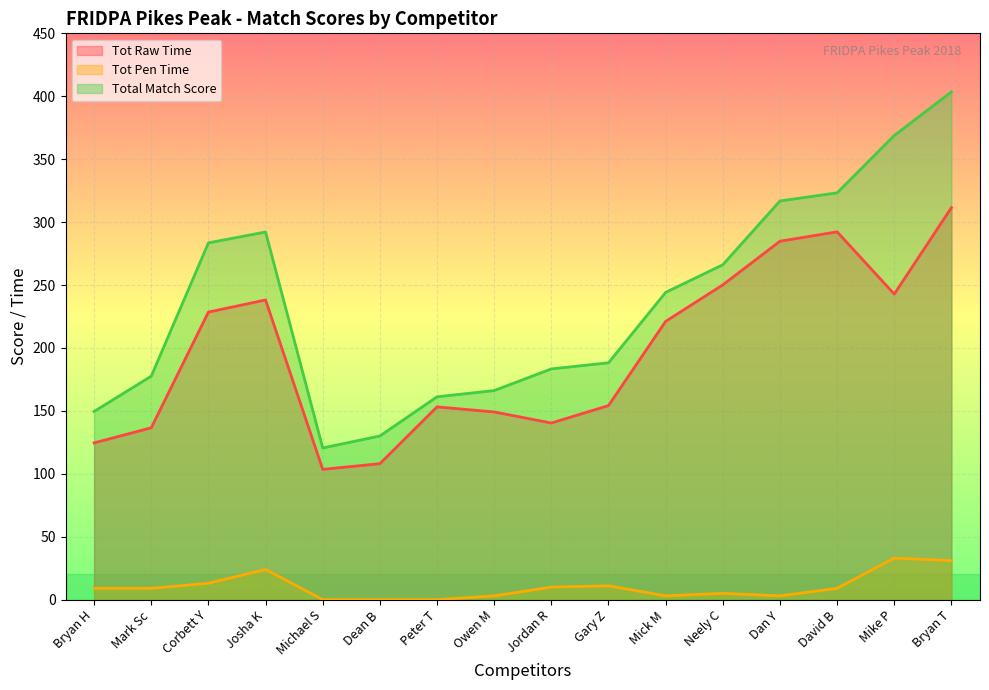

Which series has the widest spread of values?

Total Match Score